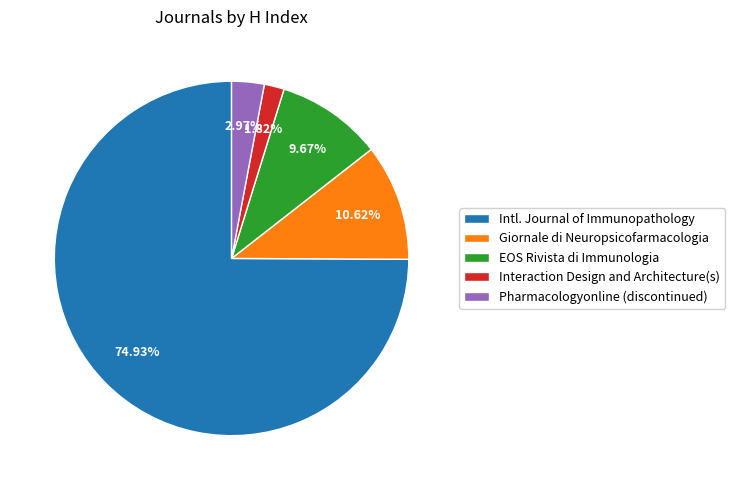

Is Pharmacologyonline (discontinued) the majority of the pie?

No